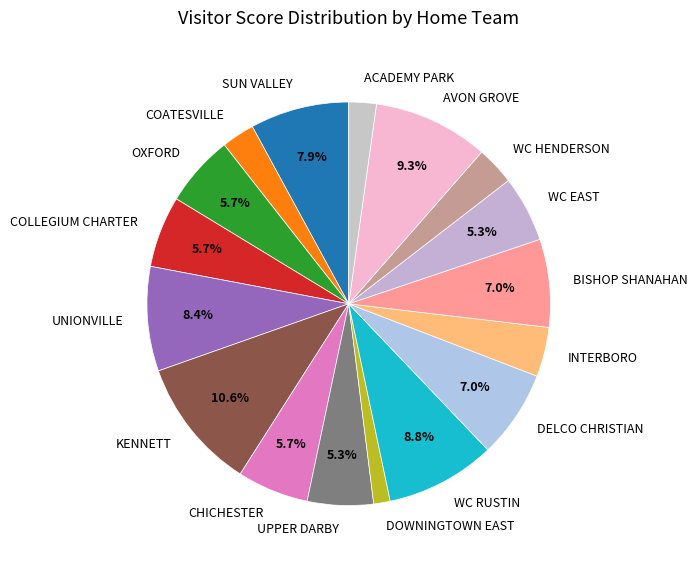

Do OXFORD and WC EAST together represent more than half of the pie?

No